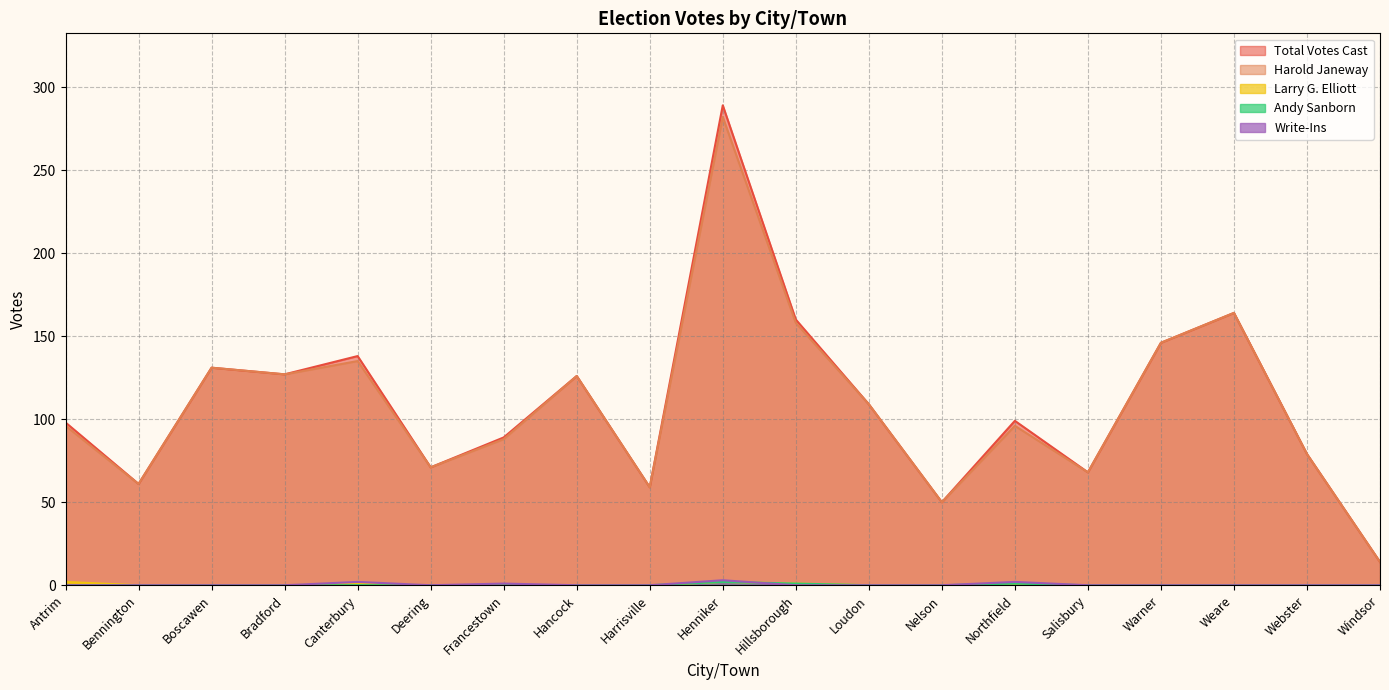

True or false: Write-Ins and Andy Sanborn cross at least once.

True